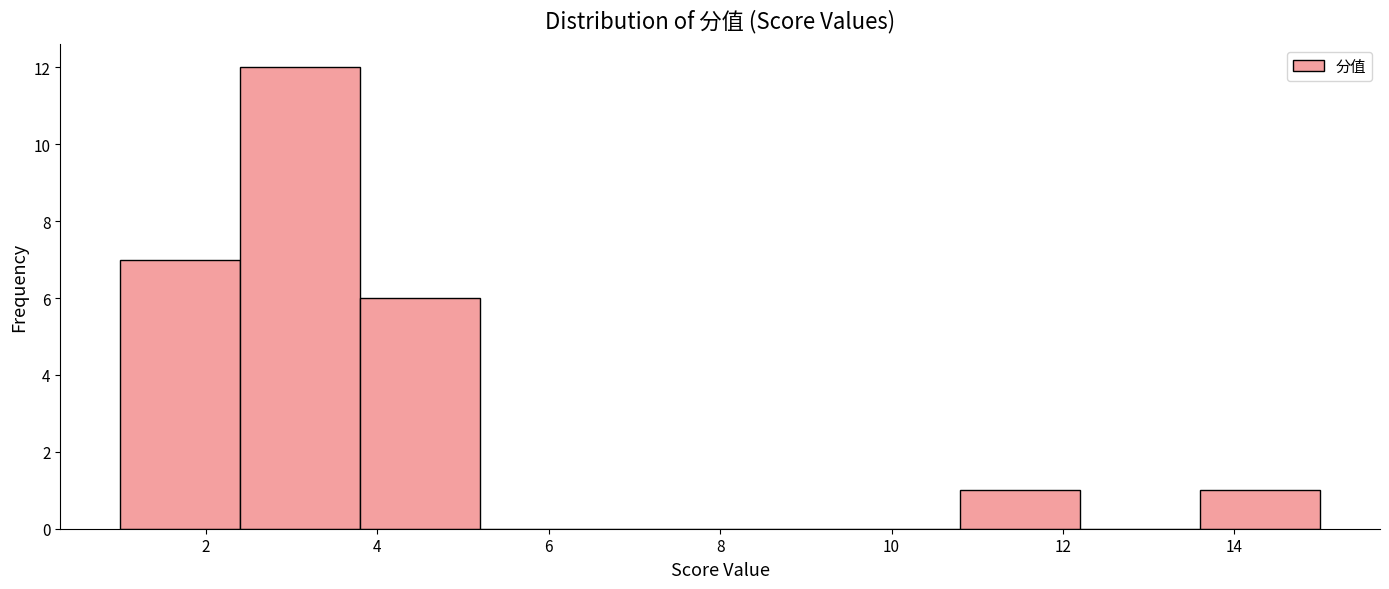

Reading left to right, list every bar in this chart as the range it spans on the x-axis followed by its height. The values are not printed on the chart, so give them approximately, as read against the axis.

1.0 to 2.4: 7
2.4 to 3.8: 12
3.8 to 5.2: 6
5.2 to 6.6: 0
6.6 to 8.0: 0
8.0 to 9.4: 0
9.4 to 10.8: 0
10.8 to 12.2: 1
12.2 to 13.6: 0
13.6 to 15.0: 1